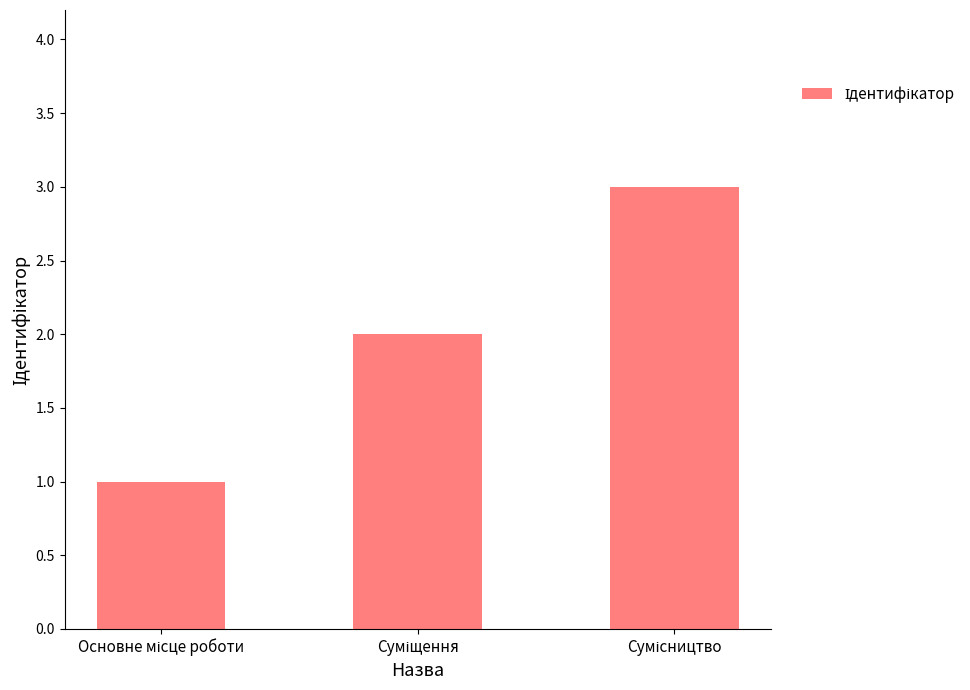

What is the maximum value shown in the chart?

3